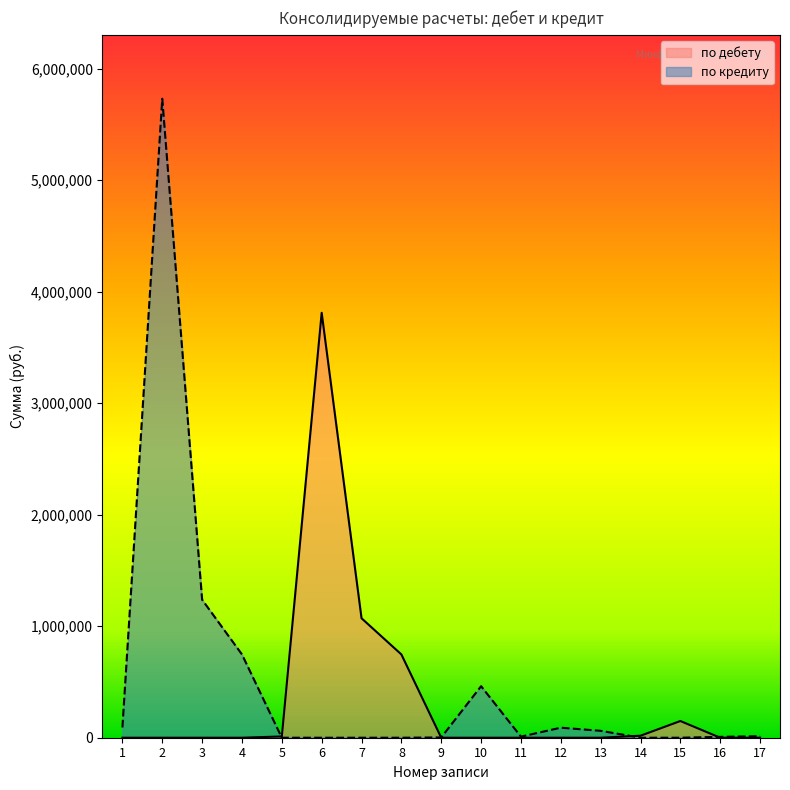

Between which two adjacent categories do по дебету and по кредиту first intersect?

4 and 5